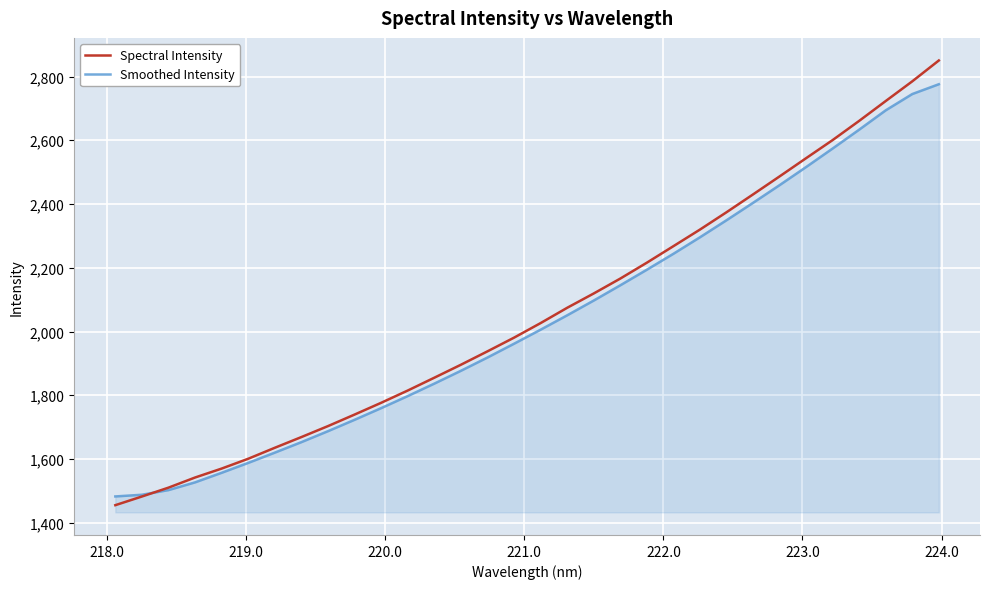

Which series has the widest spread of values?

Spectral Intensity